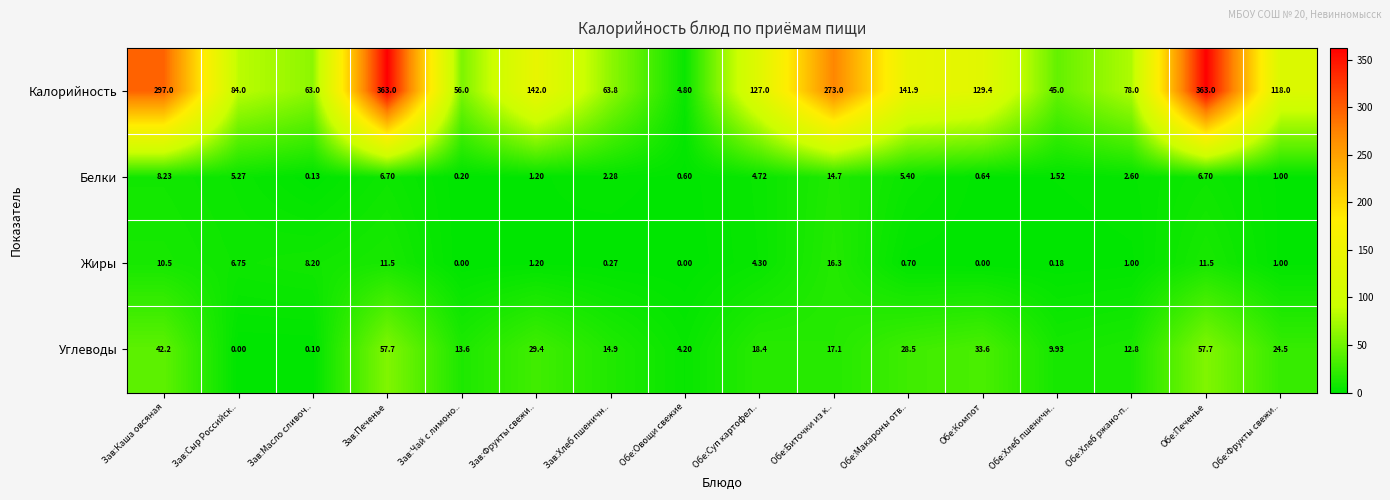

List the series in order of their peak value, highest first.

Калорийность, Углеводы, Жиры, Белки